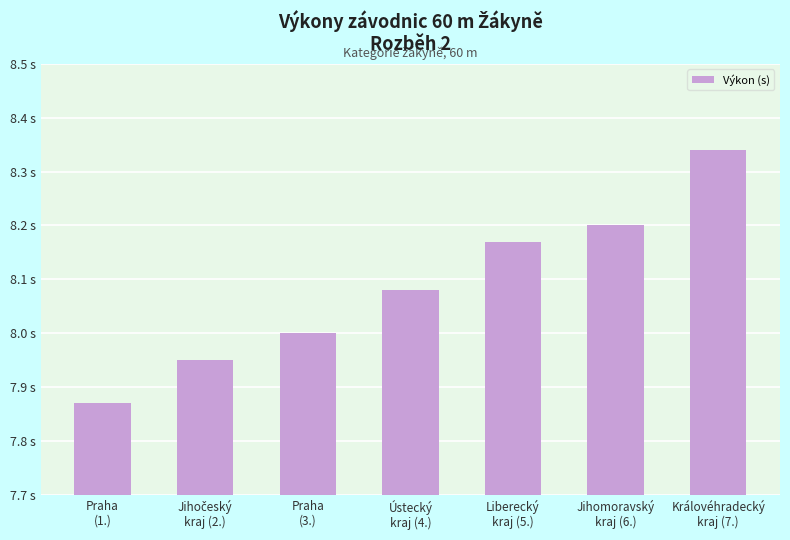

Read the value at Praha
(1.).

7.9